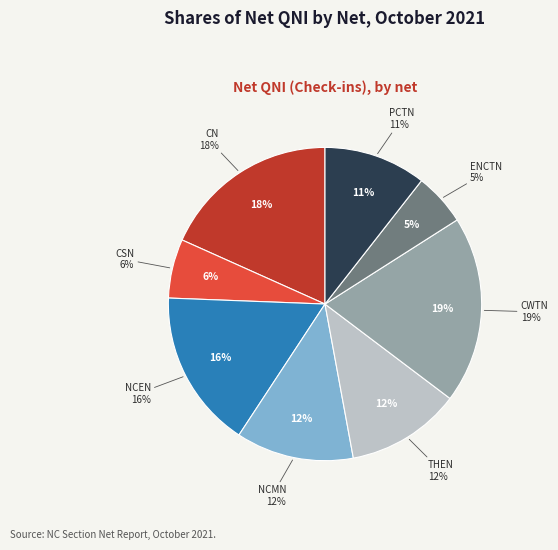

To the nearest percent, what is the difference between the largest and smallest slice percentages?

14%